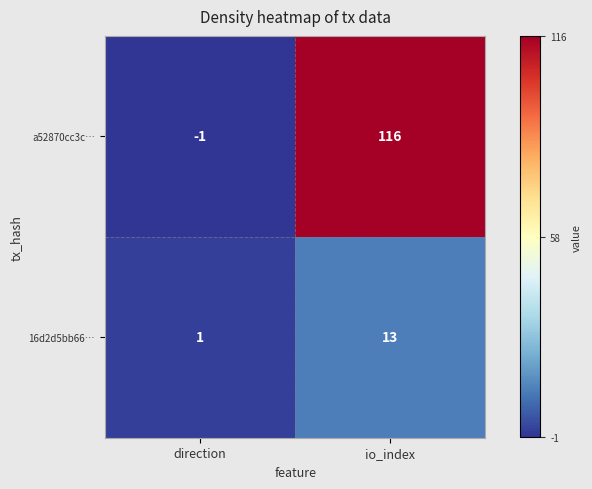

What is the sum of the 16d2d5bb66… values at io_index and direction?

14